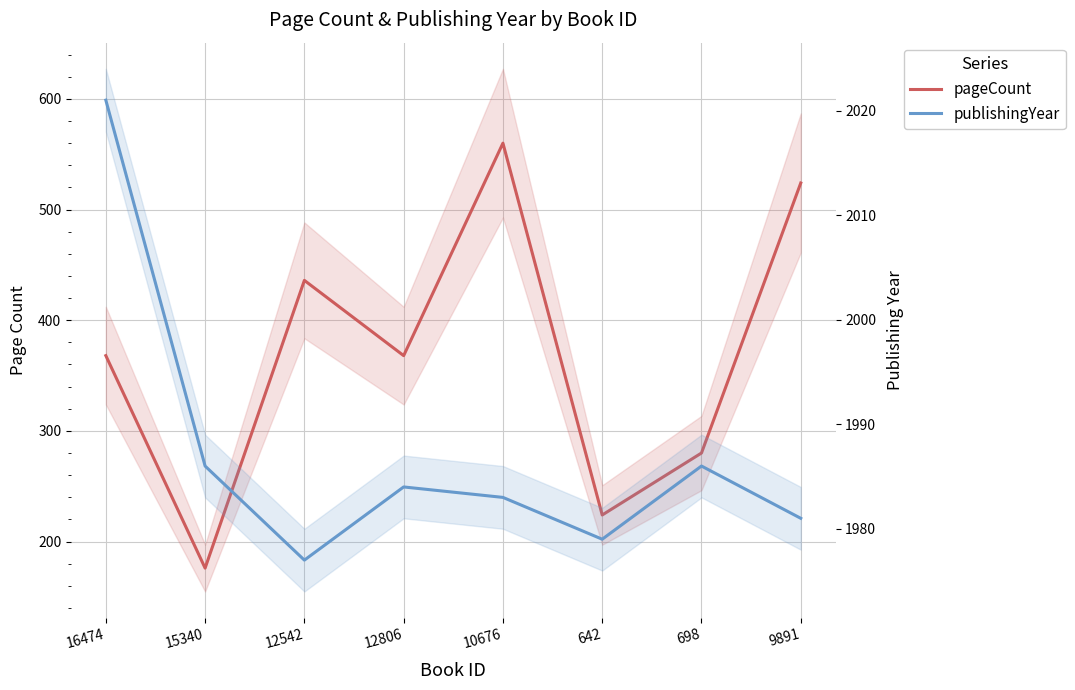

What are all the series names shown in the legend?

pageCount, publishingYear